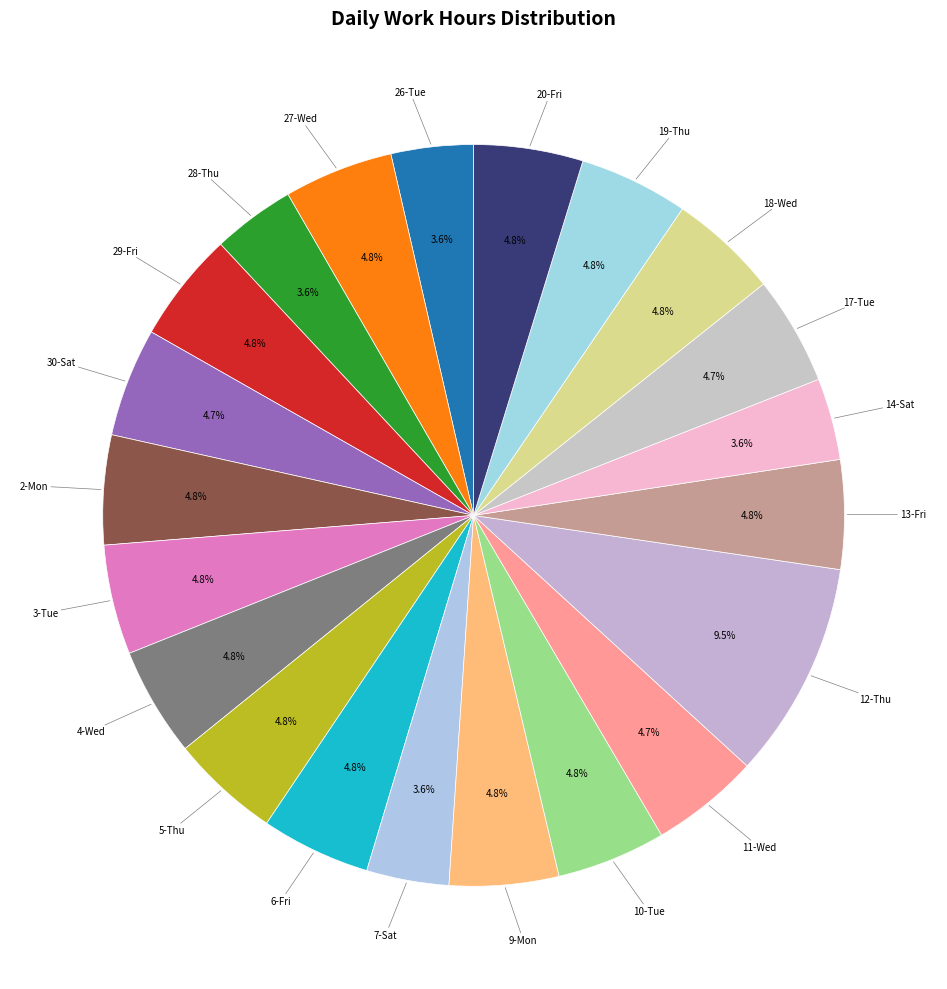

What is the ratio of the value at 5-Thu to the value at 13-Fri?

1.0